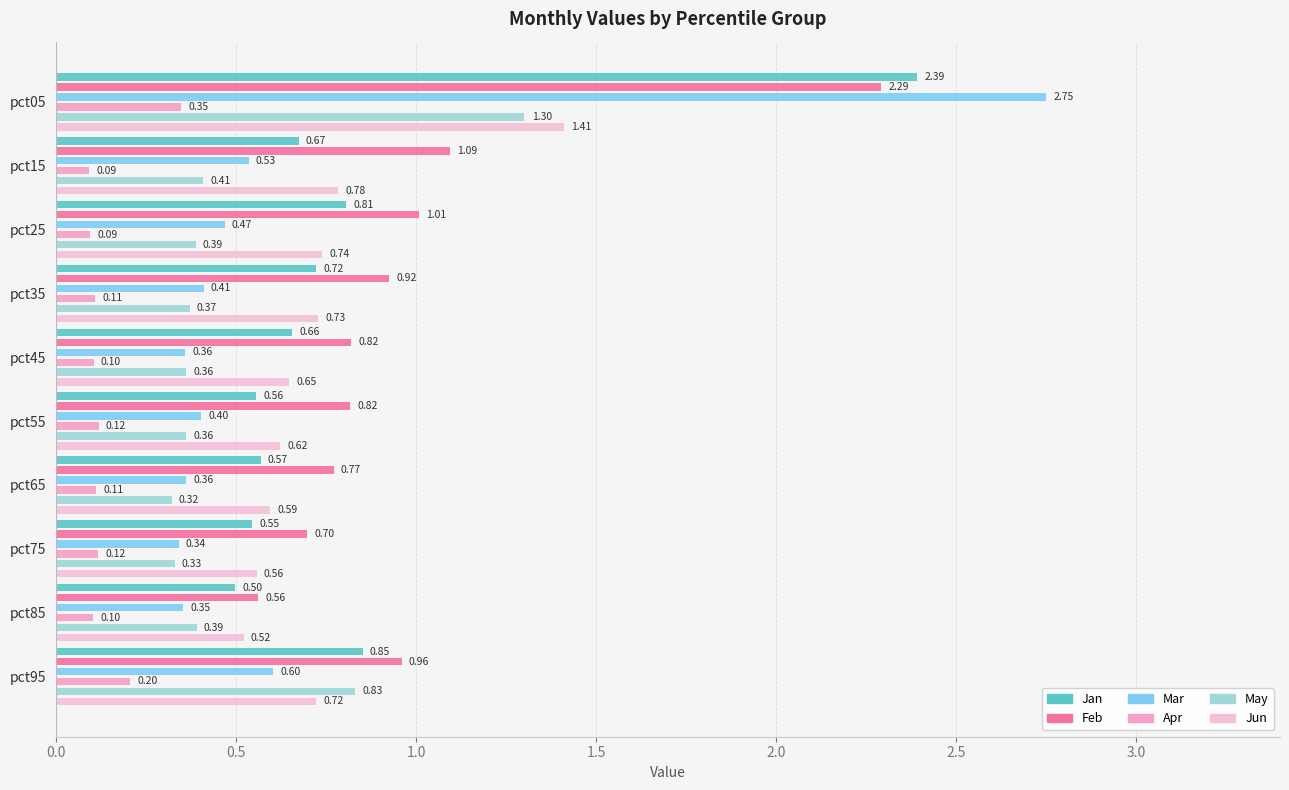

Where is Jun nearest to the value 0?

pct85